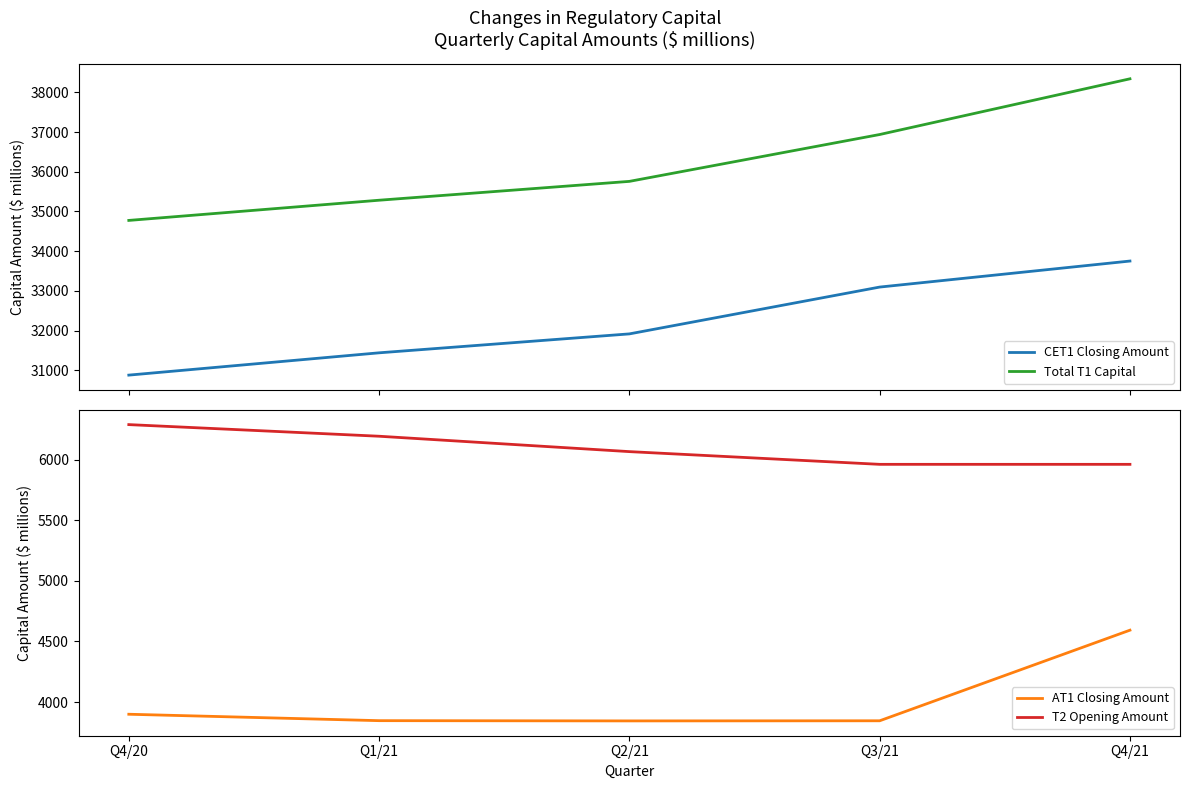

Which series has the widest spread of values?

Total T1 Capital